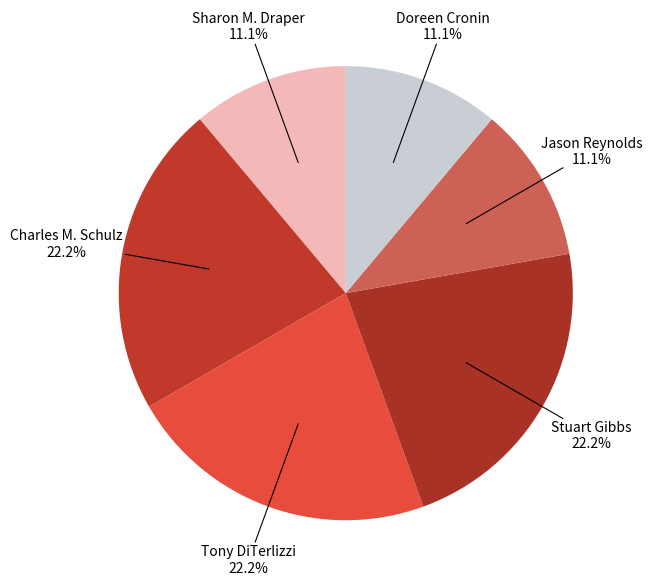

What is the ratio of the value at Stuart Gibbs to the value at Doreen Cronin?

2.0